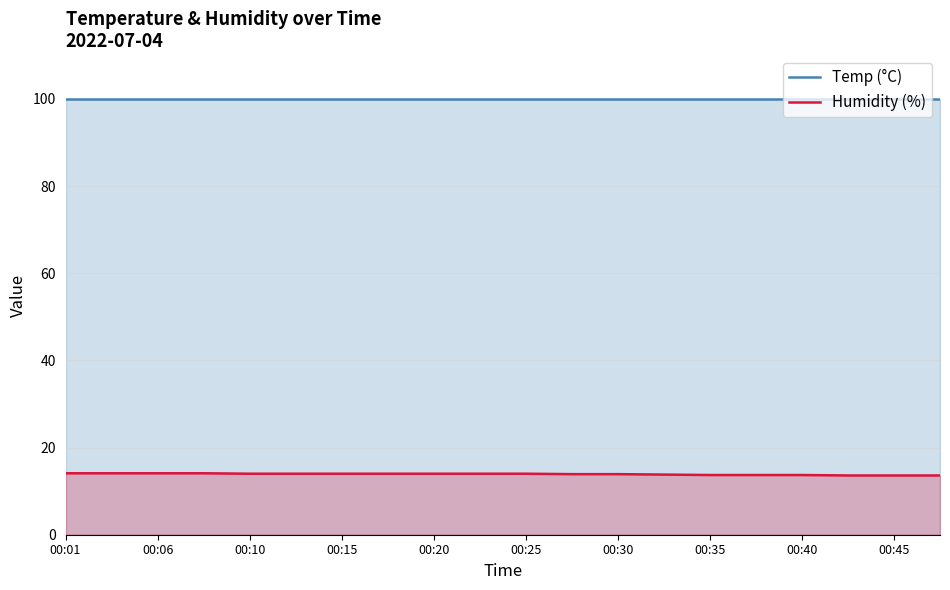

True or false: Temp has more than 2 points higher than both neighbors.

False